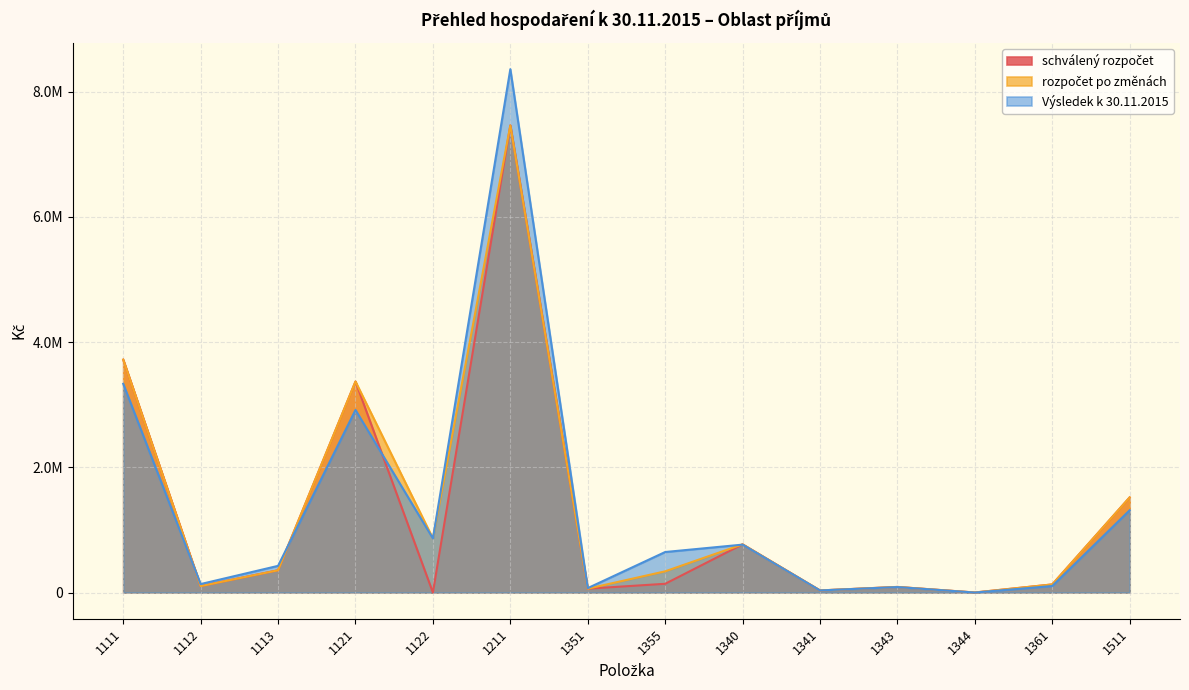

At how many categories does at least one series exceed 1959912?

3